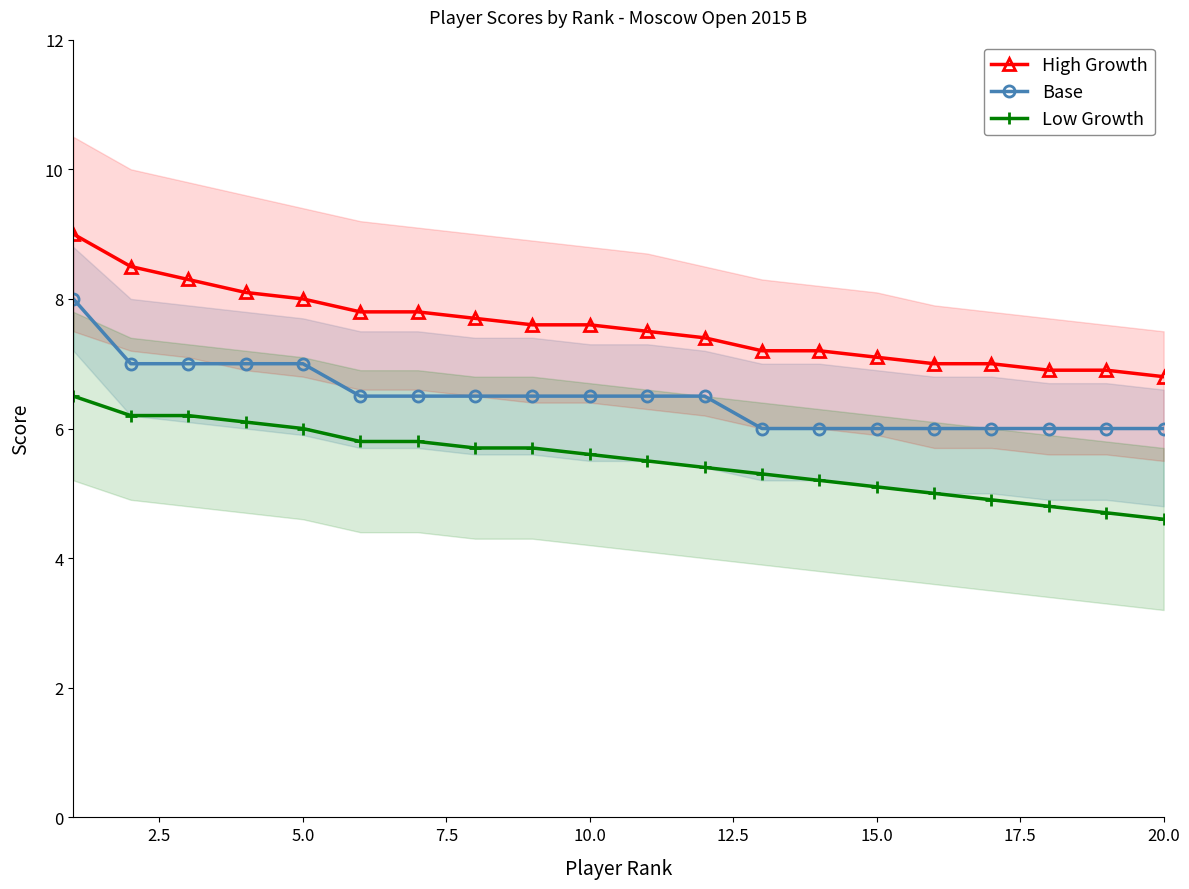

Does the chart display data point markers on the line(s)?

Yes